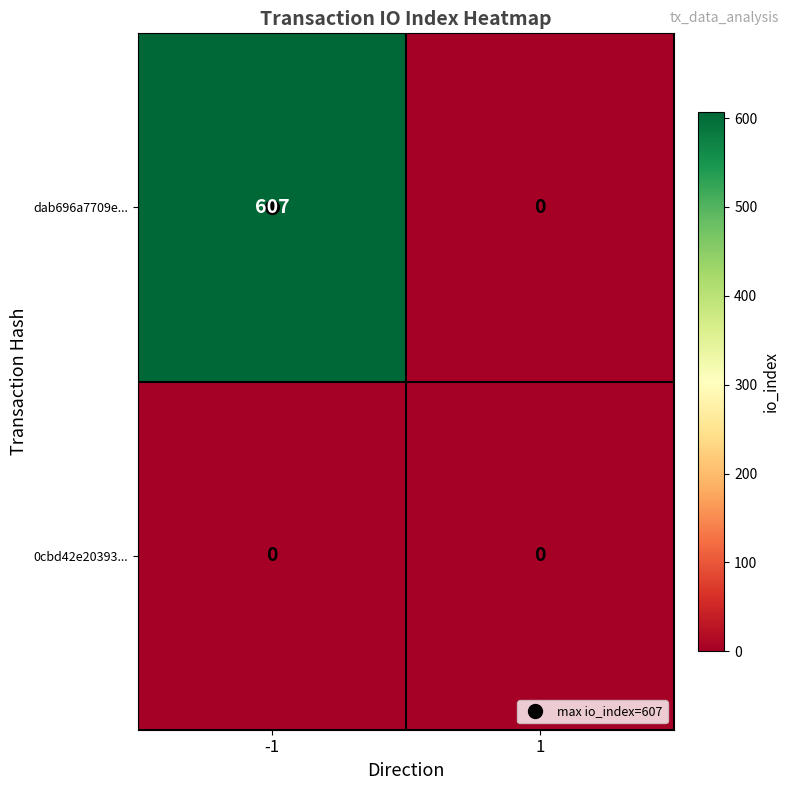

What is the spread (max minus min) of values at -1?

607